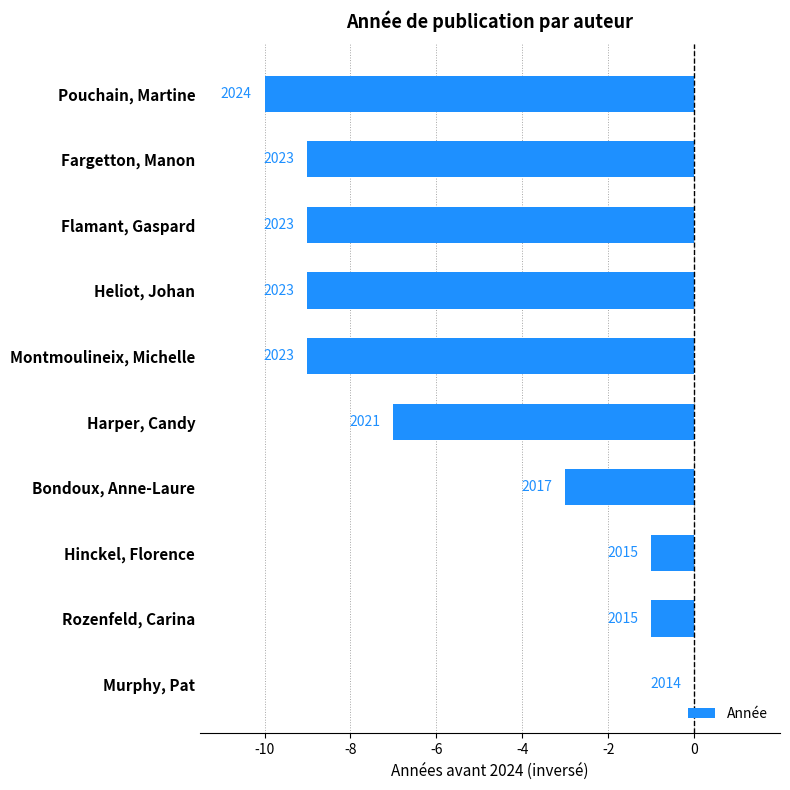

How many values exceed -7?

4